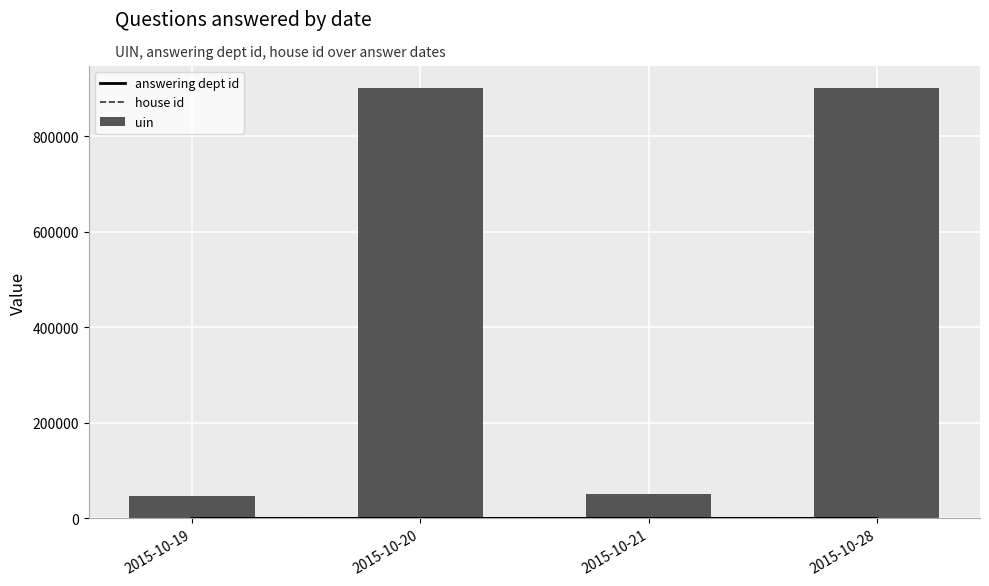

At which label does answering dept id reach its minimum?

2015-10-20